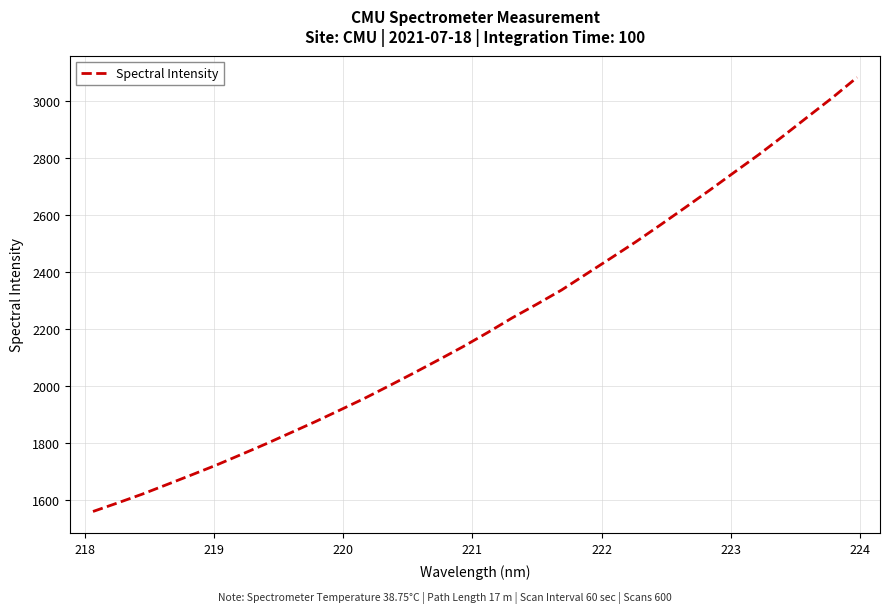

What is the difference between the maximum and minimum values?

1522.7